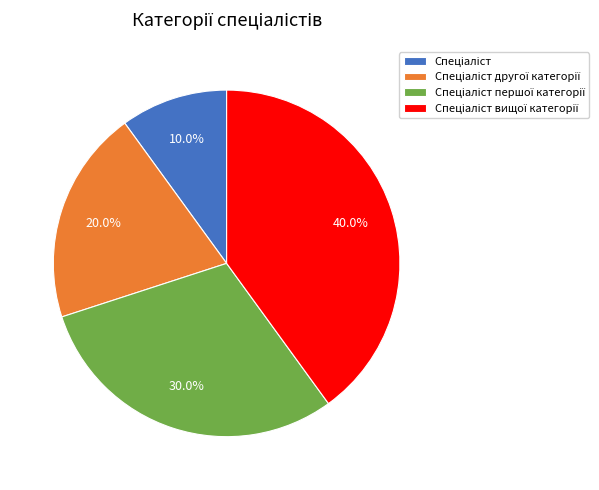

How many segments does this pie chart have?

4